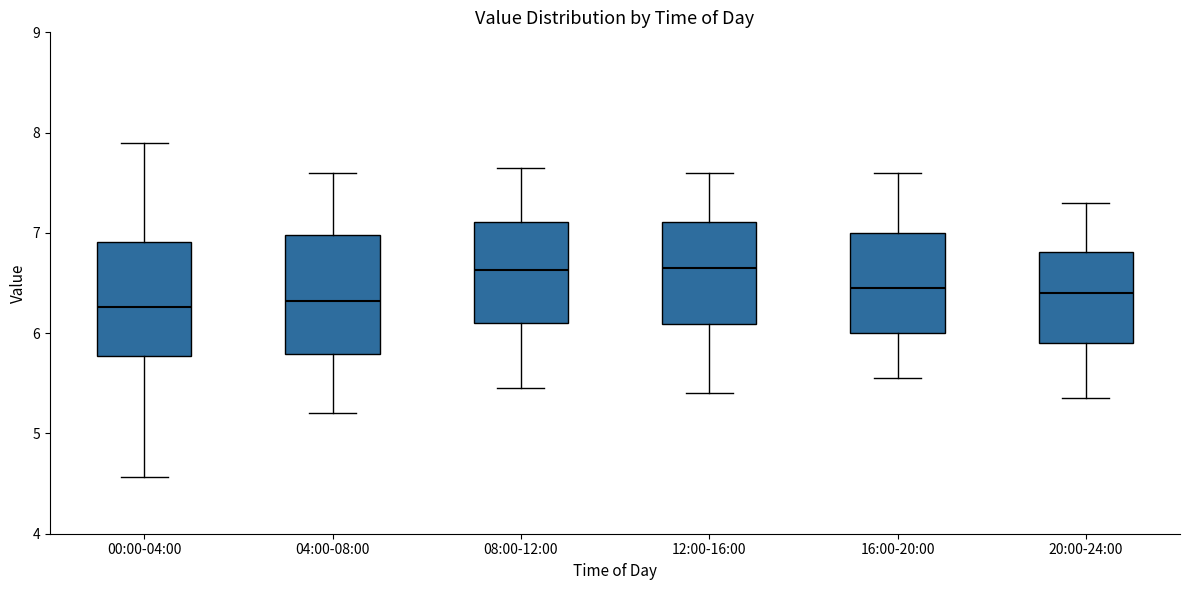

Reading left to right, read every box against the y-axis: the position of its median line, the range the box covers, and the ends of its whiskers. The values are not printed on the chart, so give them approximately, as read against the axis.

00:00-04:00: median 6.3, box 5.8 to 6.9, whiskers 4.6 to 7.9
04:00-08:00: median 6.3, box 5.8 to 7.0, whiskers 5.2 to 7.6
08:00-12:00: median 6.6, box 6.1 to 7.1, whiskers 5.5 to 7.7
12:00-16:00: median 6.7, box 6.1 to 7.1, whiskers 5.4 to 7.6
16:00-20:00: median 6.5, box 6.0 to 7.0, whiskers 5.6 to 7.6
20:00-24:00: median 6.4, box 5.9 to 6.8, whiskers 5.4 to 7.3